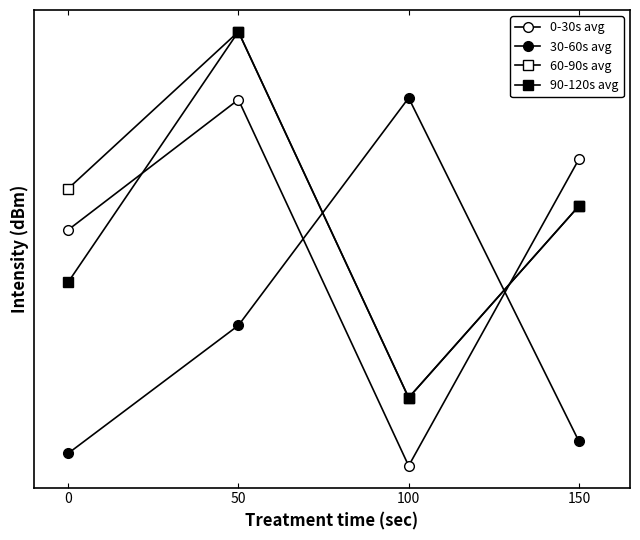

Does the chart have visible grid lines?

No